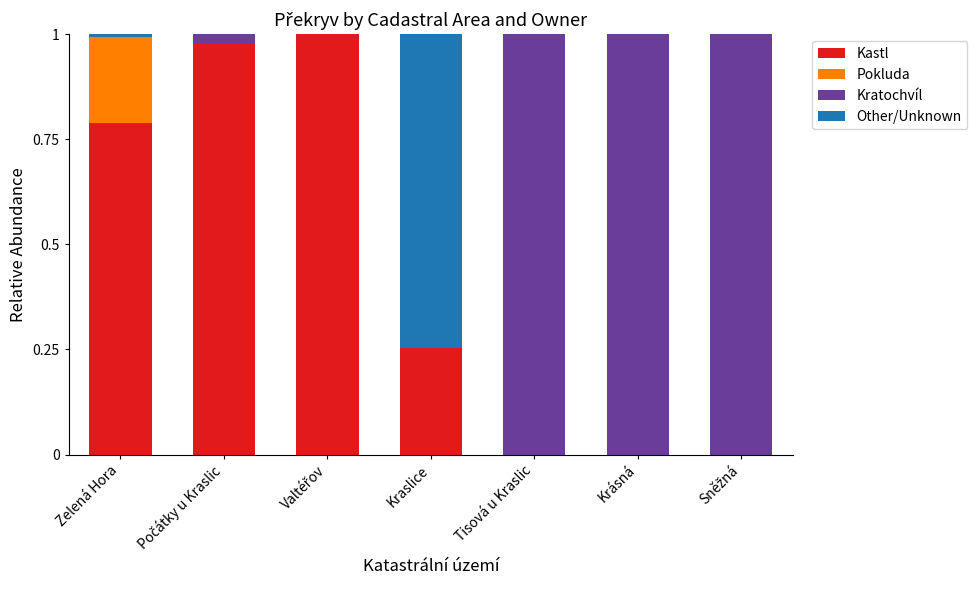

Which series has the largest range (max minus min)?

Kastl